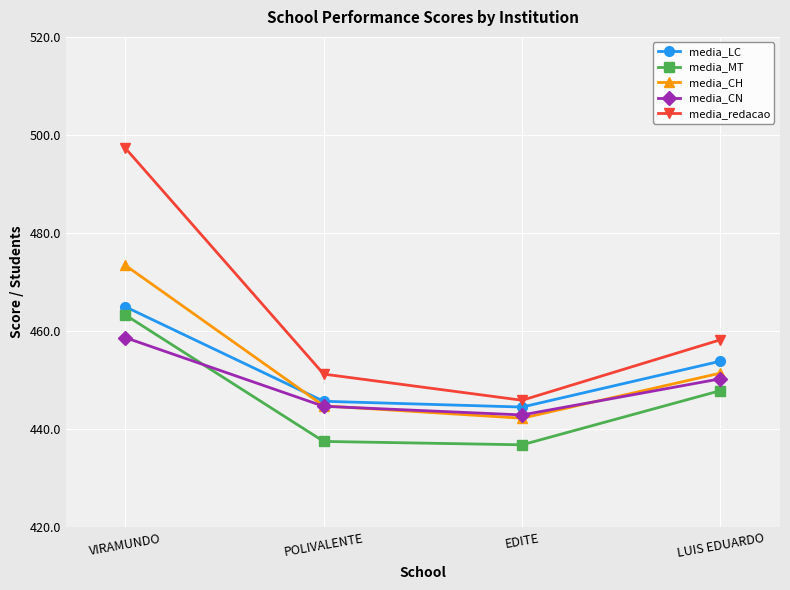

What is the difference between the maximum and second lowest values in the media_CH series?

71.6